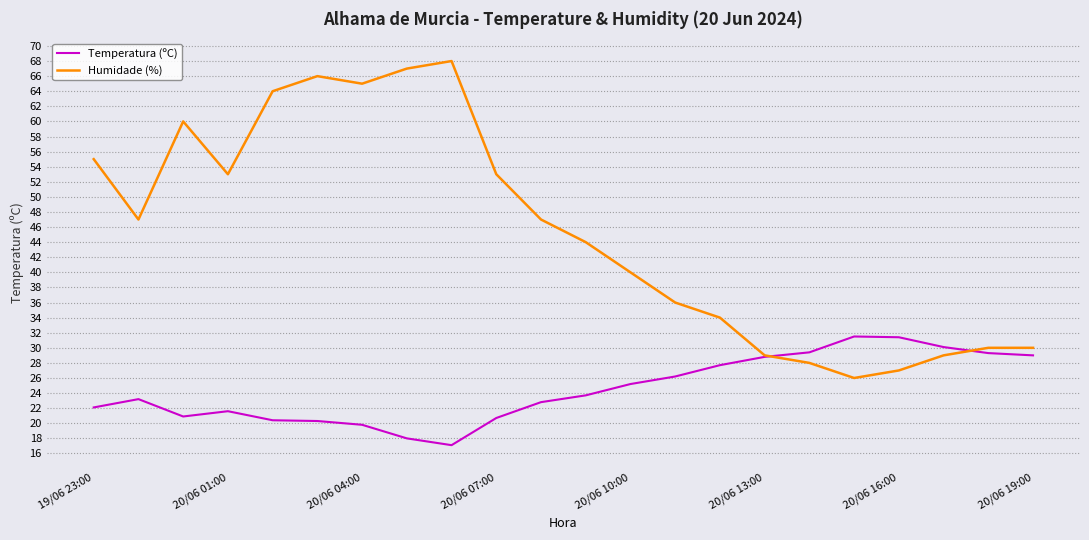

Which series ends up on top after the final intersection of Humidade (%) and Temperatura (ºC)?

Humidade (%)